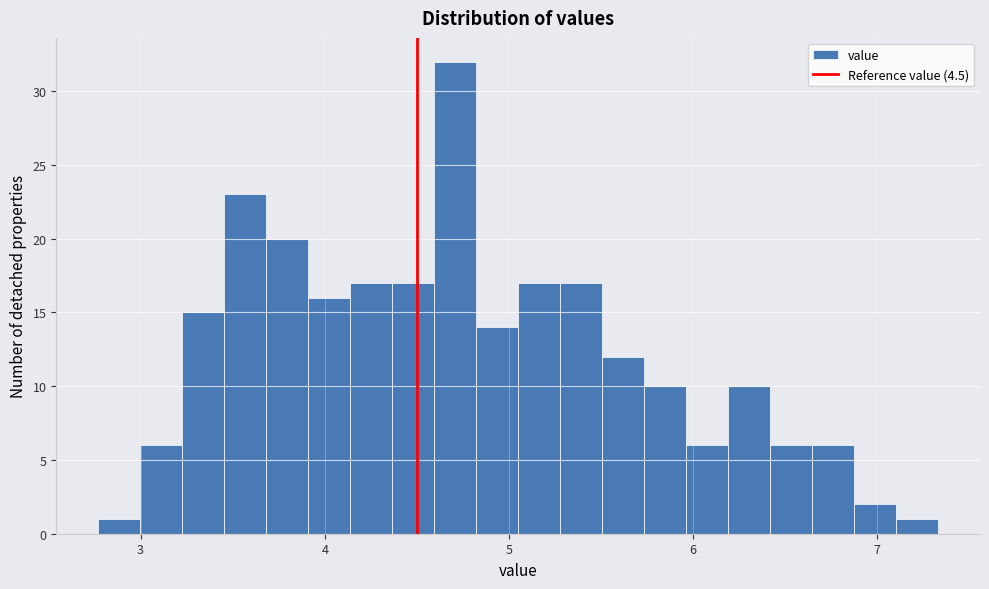

Read against the x-axis, roughly where is the centre of the tallest bar?

4.7